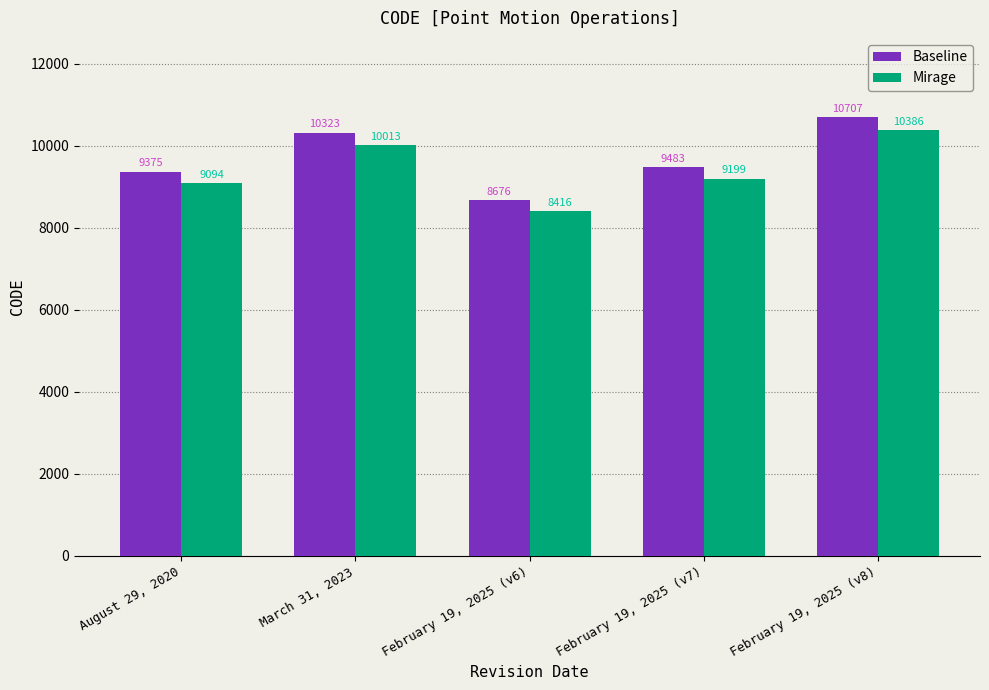

What is the spread (max minus min) of values at February 19, 2025 (v7)?

284.5